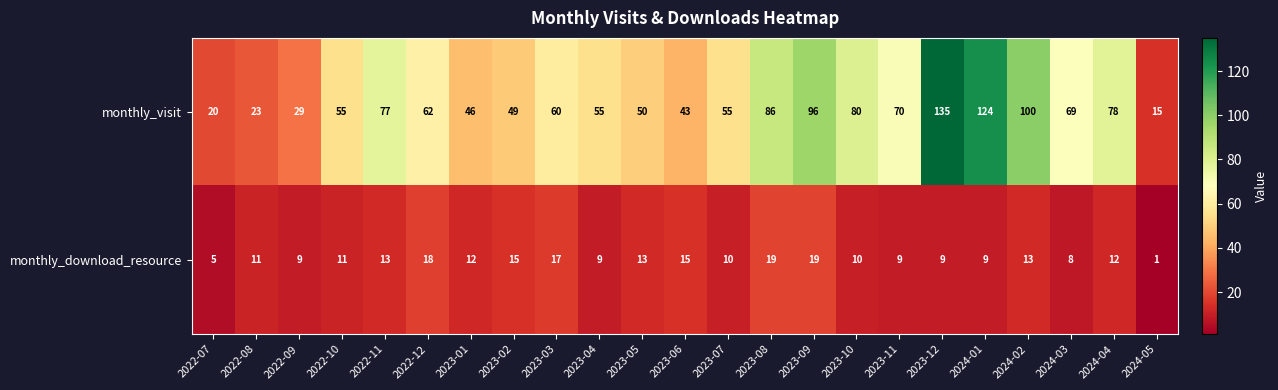

Count the number of categories in the chart.

23